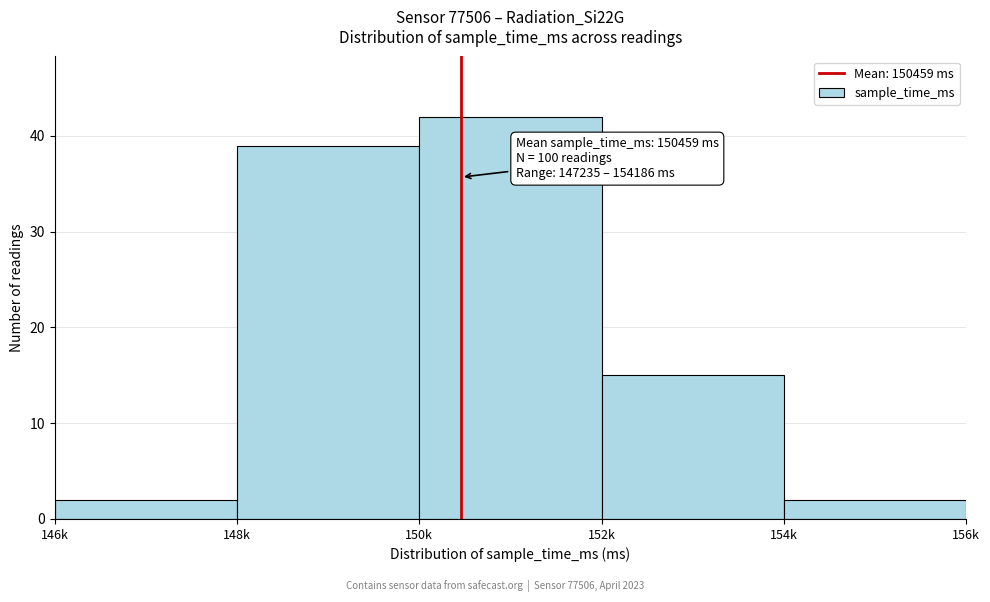

Reading left to right, transcribe all the data shown in this chart.

146k=2	148k=39	150k=42	152k=15	154k=2